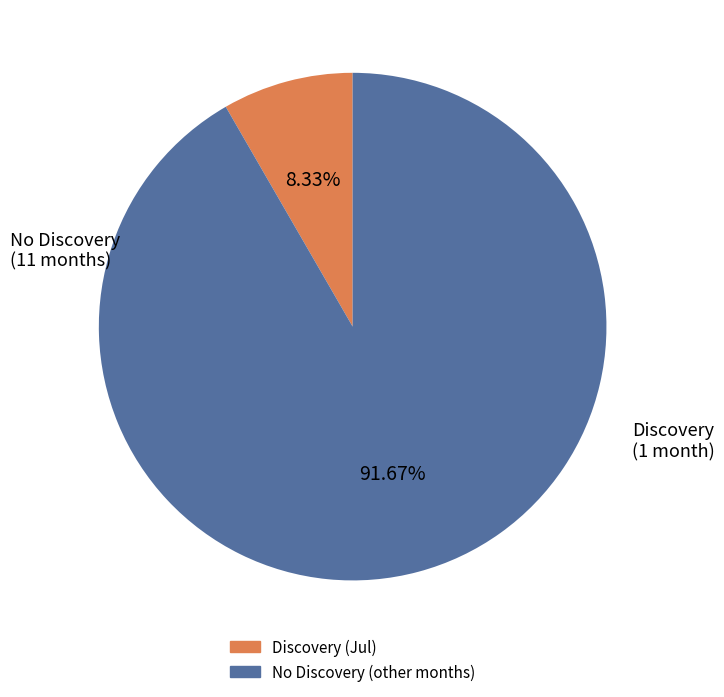

Does any single category account for the majority?

Yes